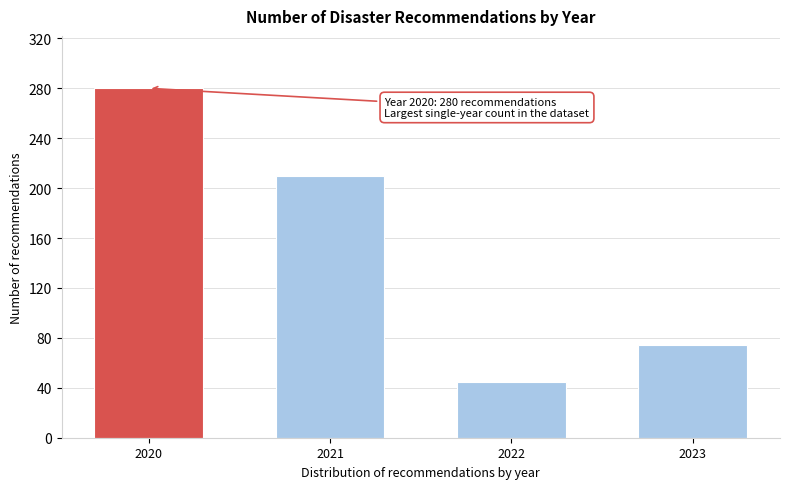

Reading left to right, what are all the values shown in this chart?

2020=280	2021=210	2022=45	2023=74